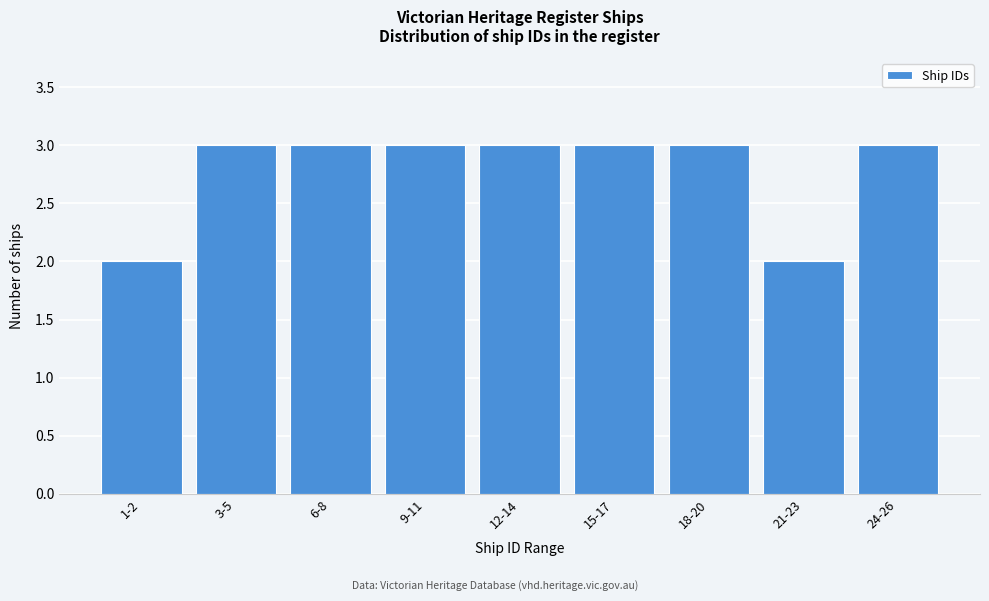

Reading right to left, extract all data points from this chart.

24-26=3	21-23=2	18-20=3	15-17=3	12-14=3	9-11=3	6-8=3	3-5=3	1-2=2